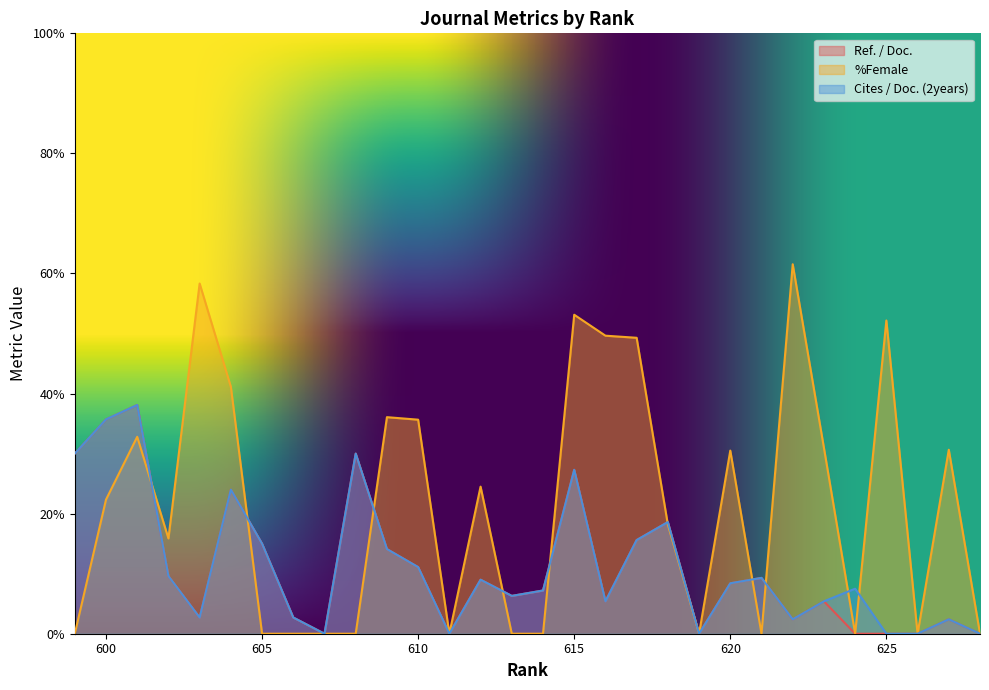

Where is Ref. / Doc. nearest to the value 19?

618